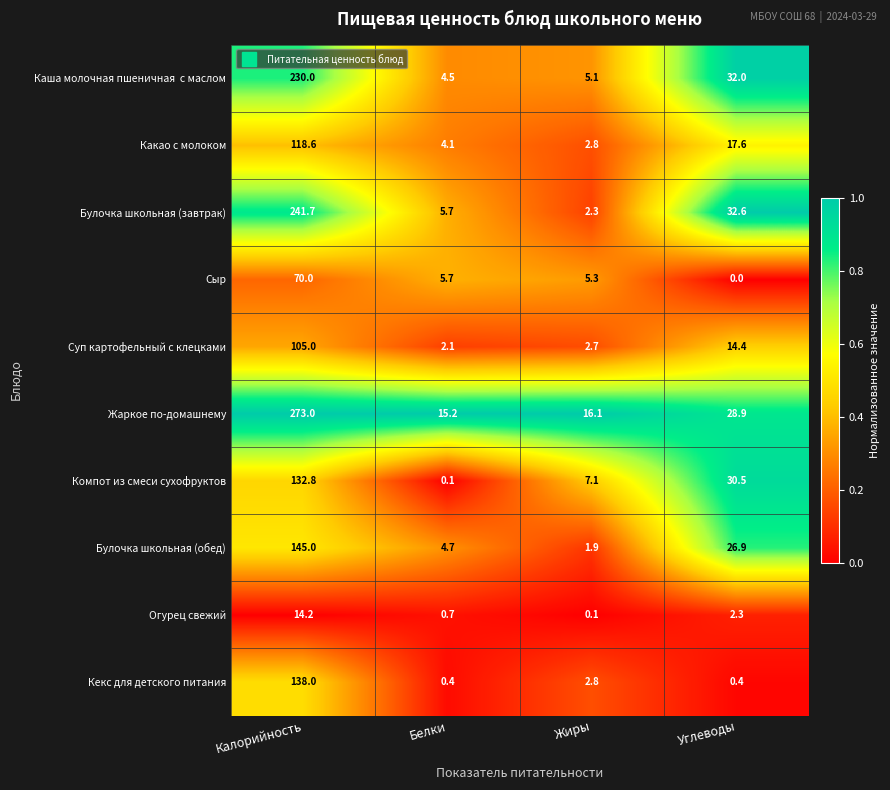

At how many categories does at least one series exceed 0?

4